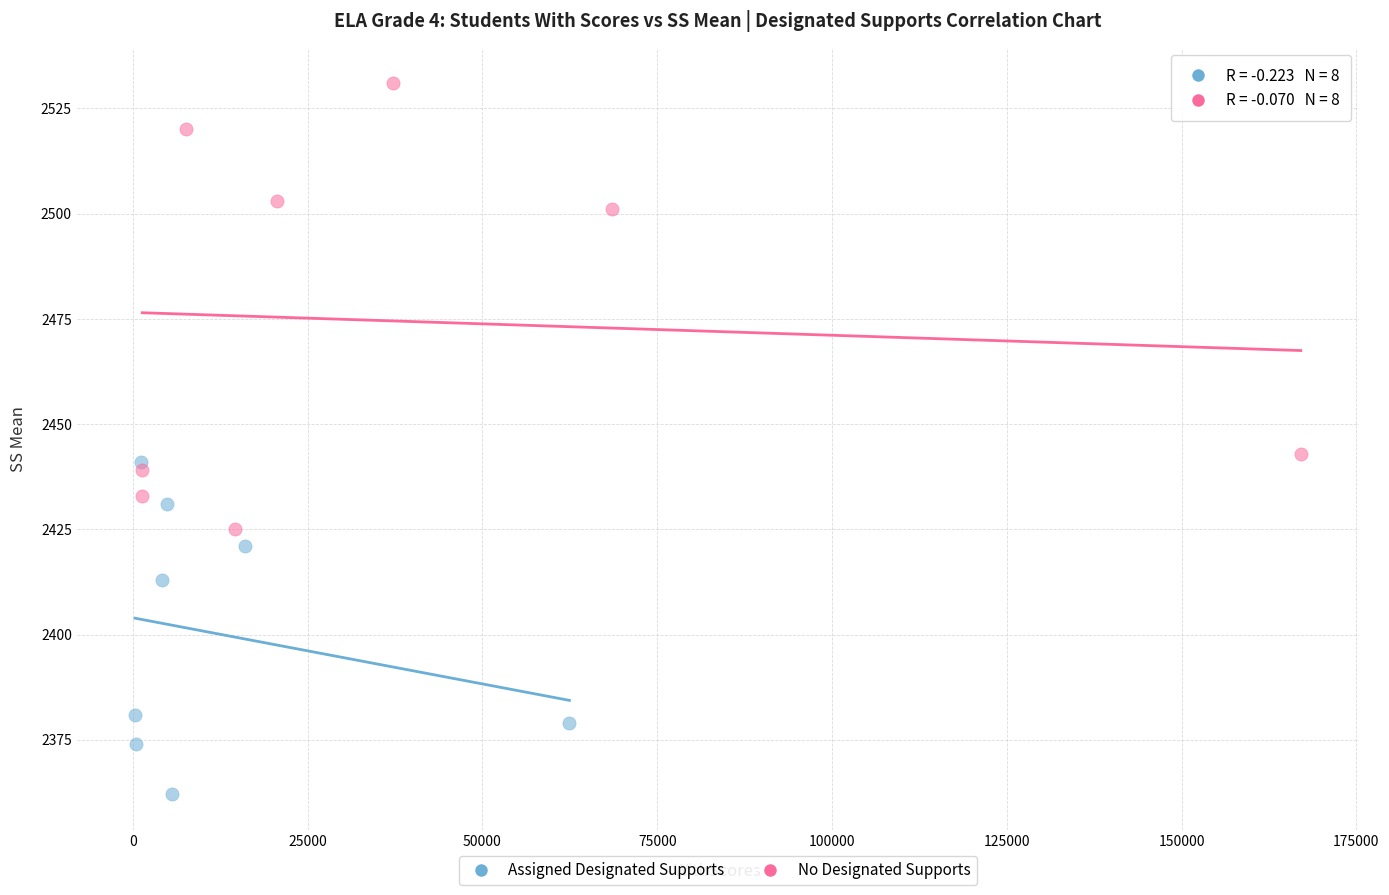

Which series contains the highest Y value?

No Designated Supports